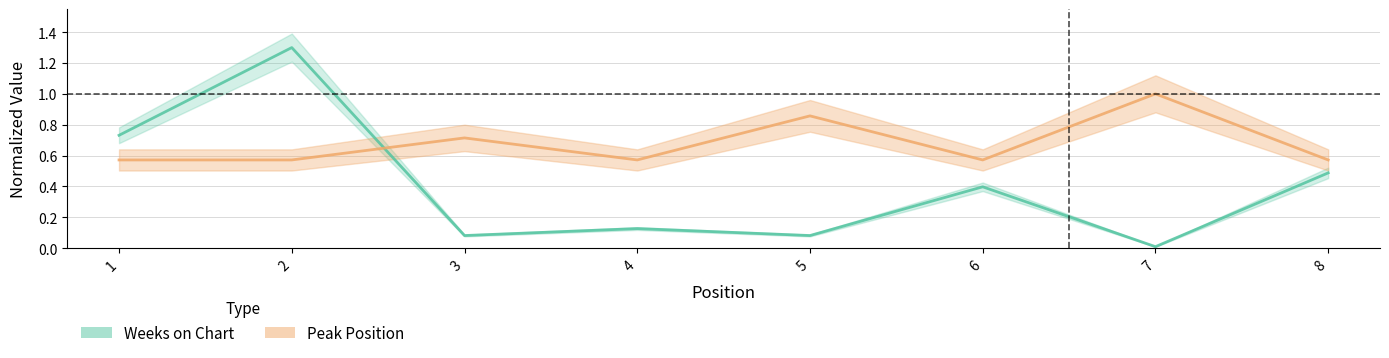

Which category has the lowest value in the Weeks on Chart series?

7